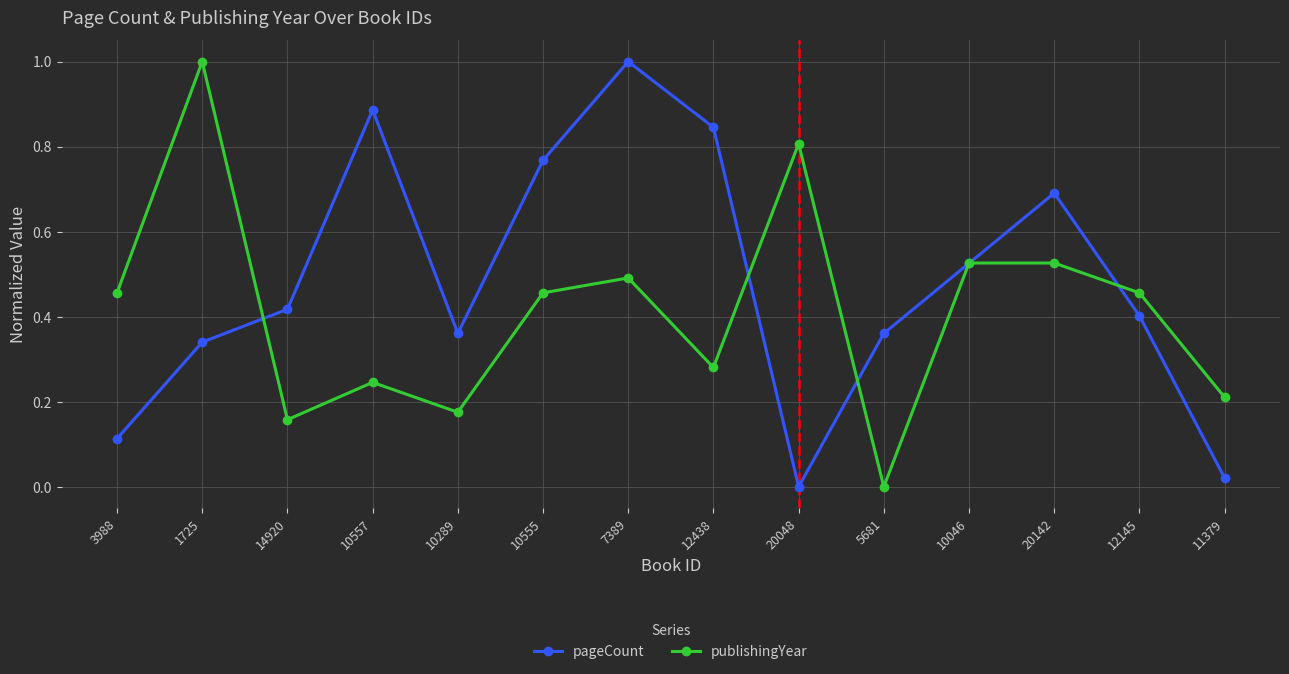

How many lines are shown in the chart?

2